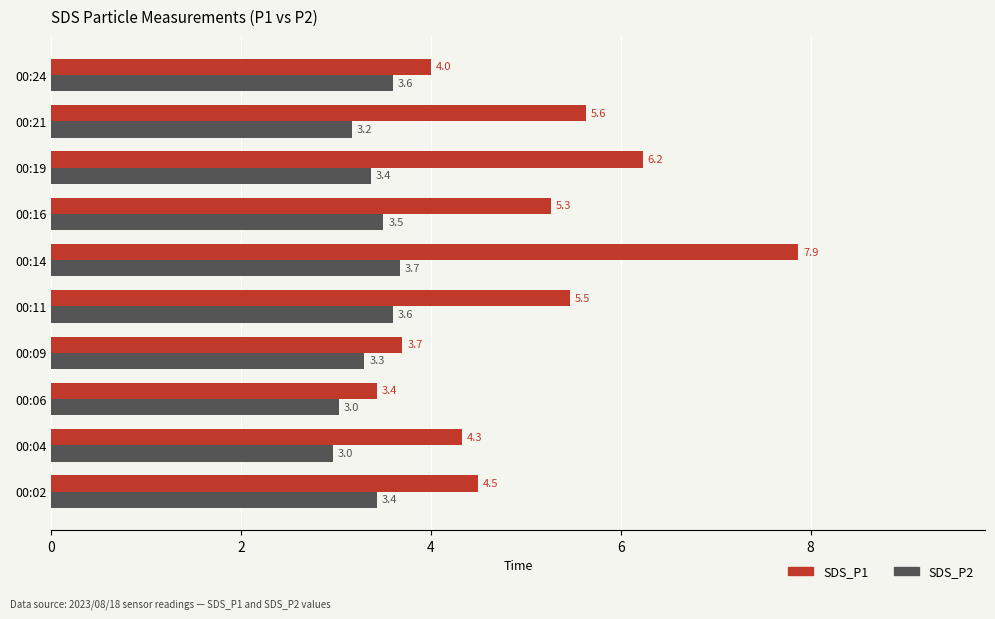

What is the difference between the SDS_P1 values at 00:14 and 00:11?

2.4